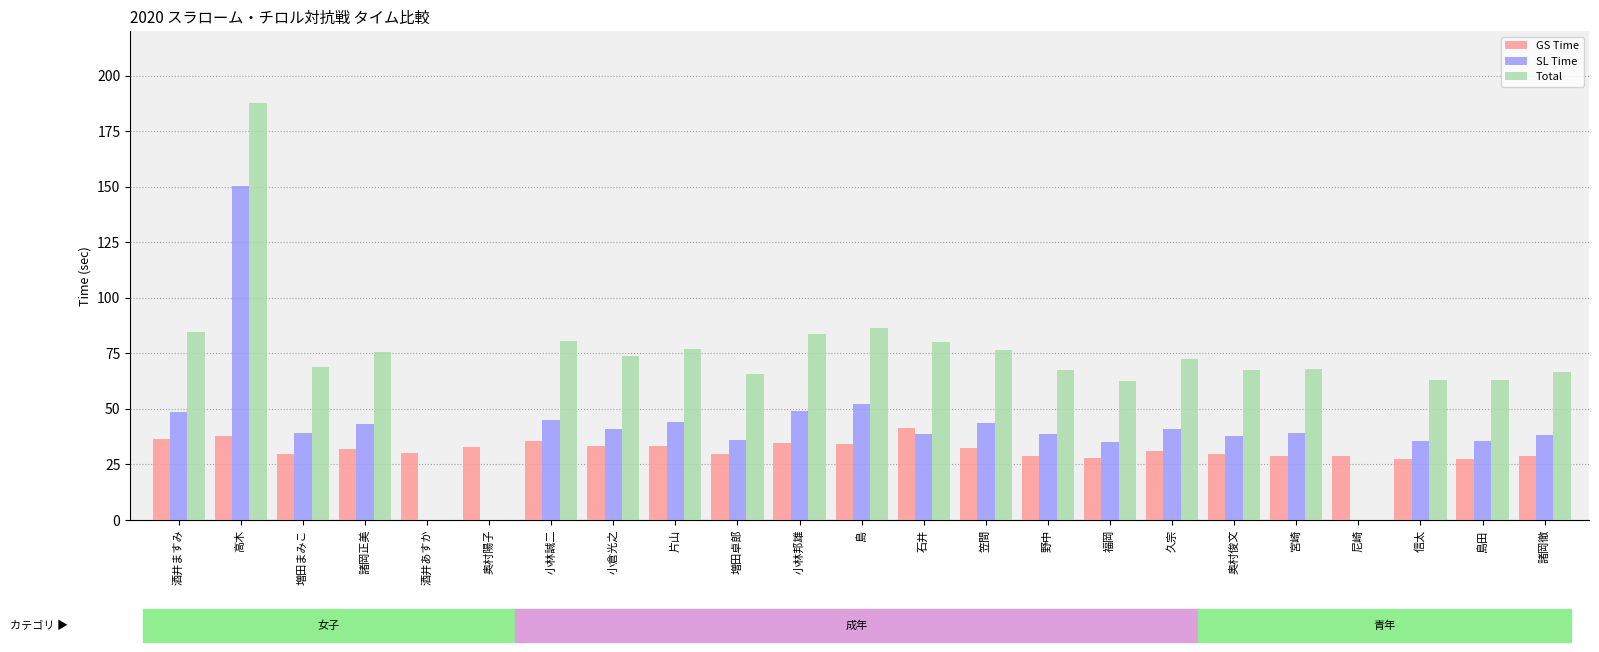

Which series has the largest total across all categories?

Total